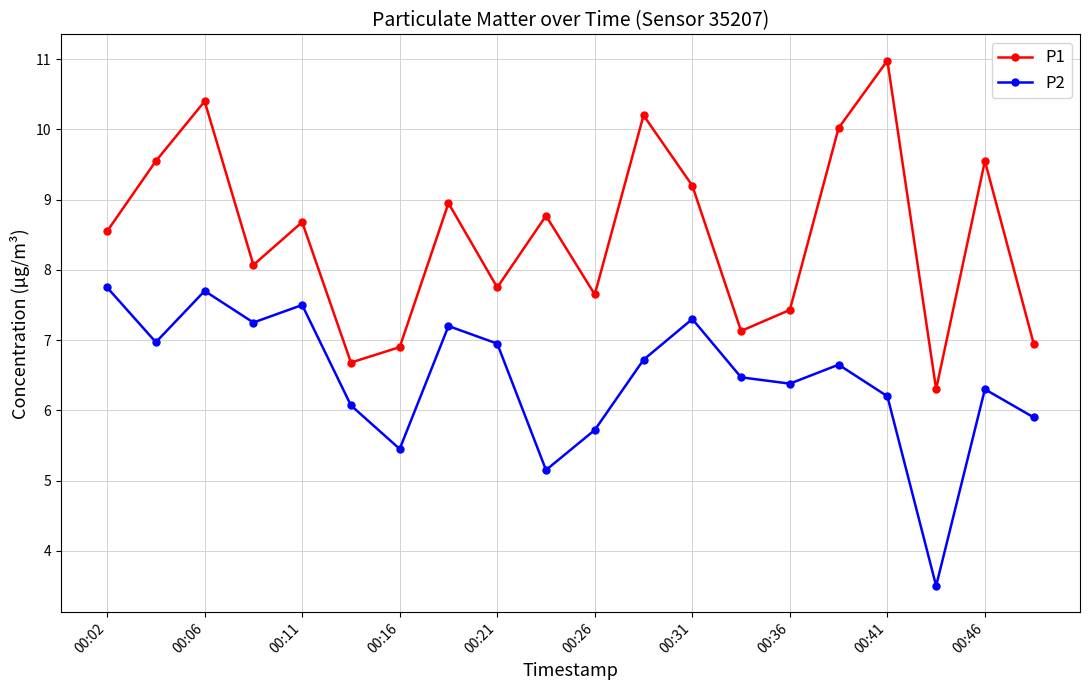

What are all the series names shown in the legend?

P1, P2